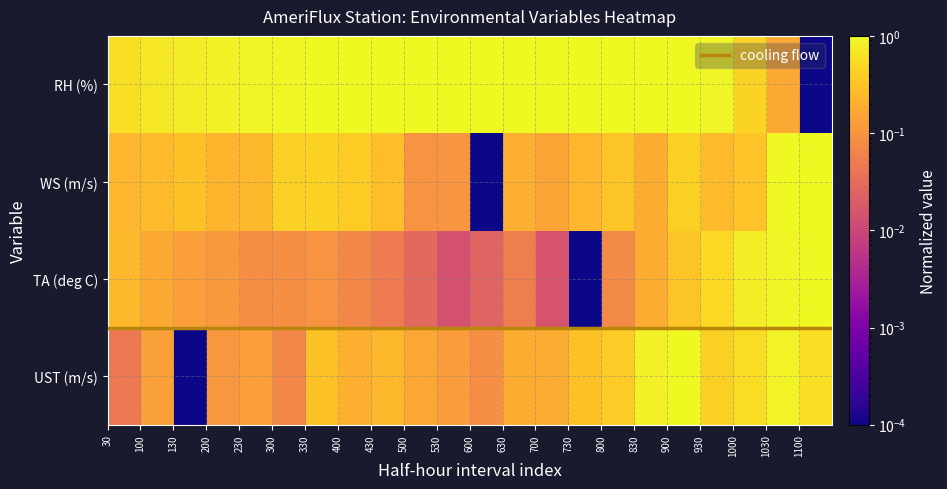

Which series has the largest range (max minus min)?

UST